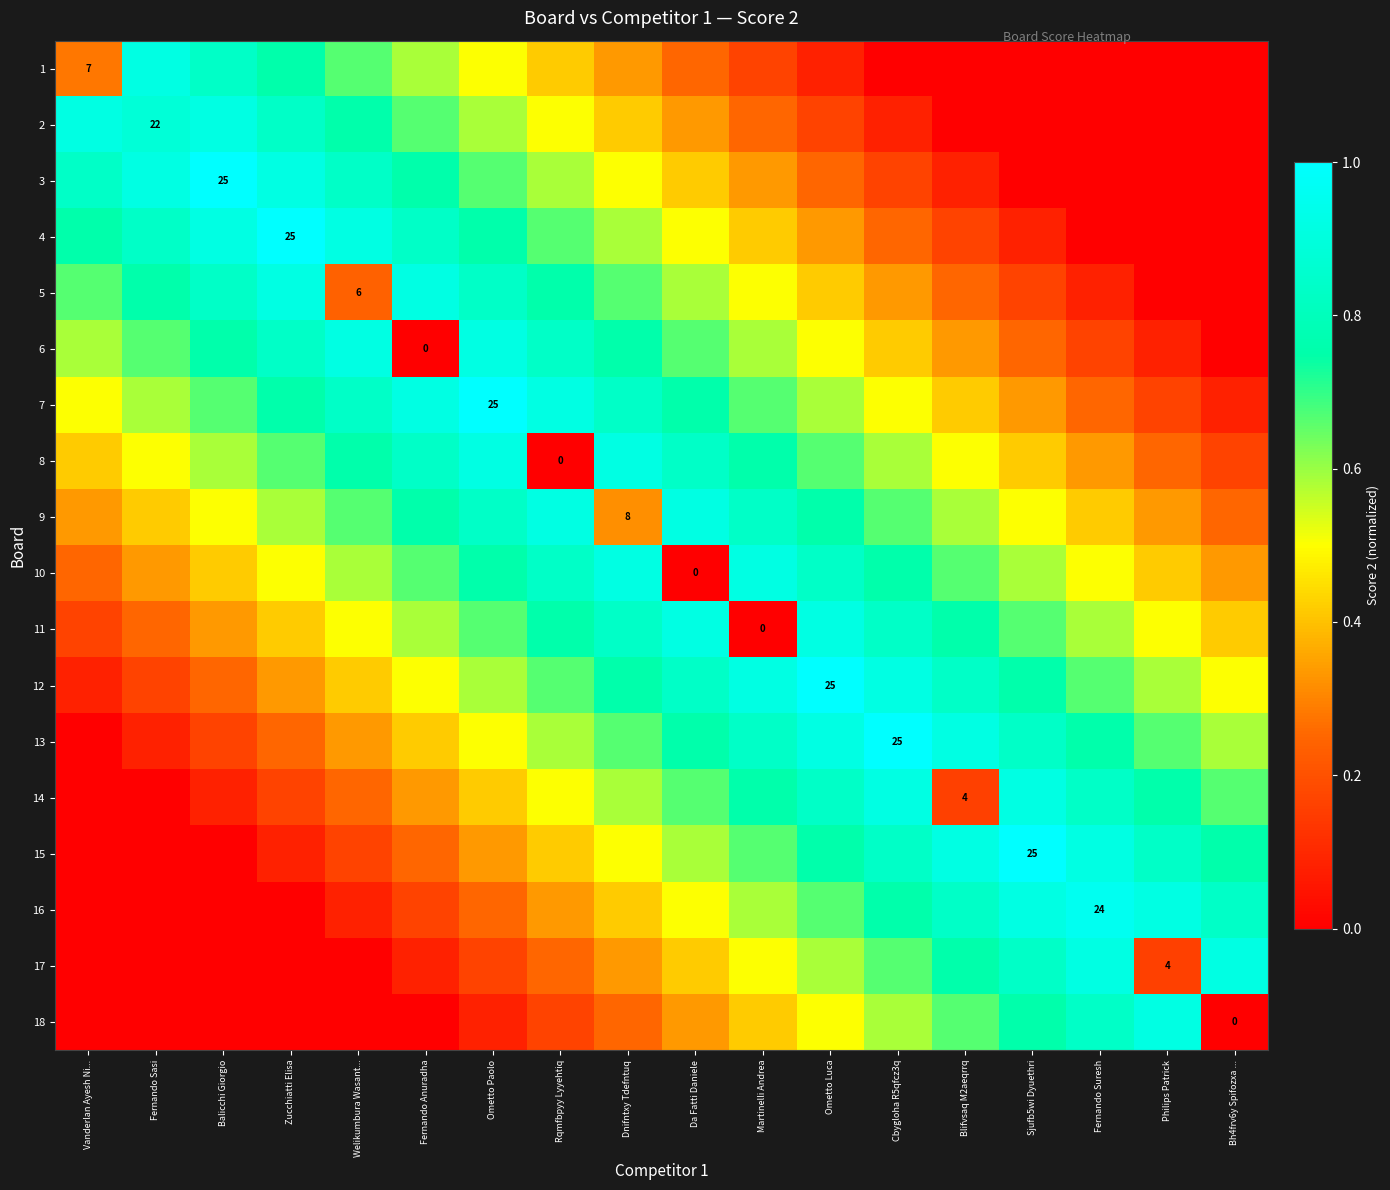

What is the total value across all series at Balicchi Giorgio?

8.2